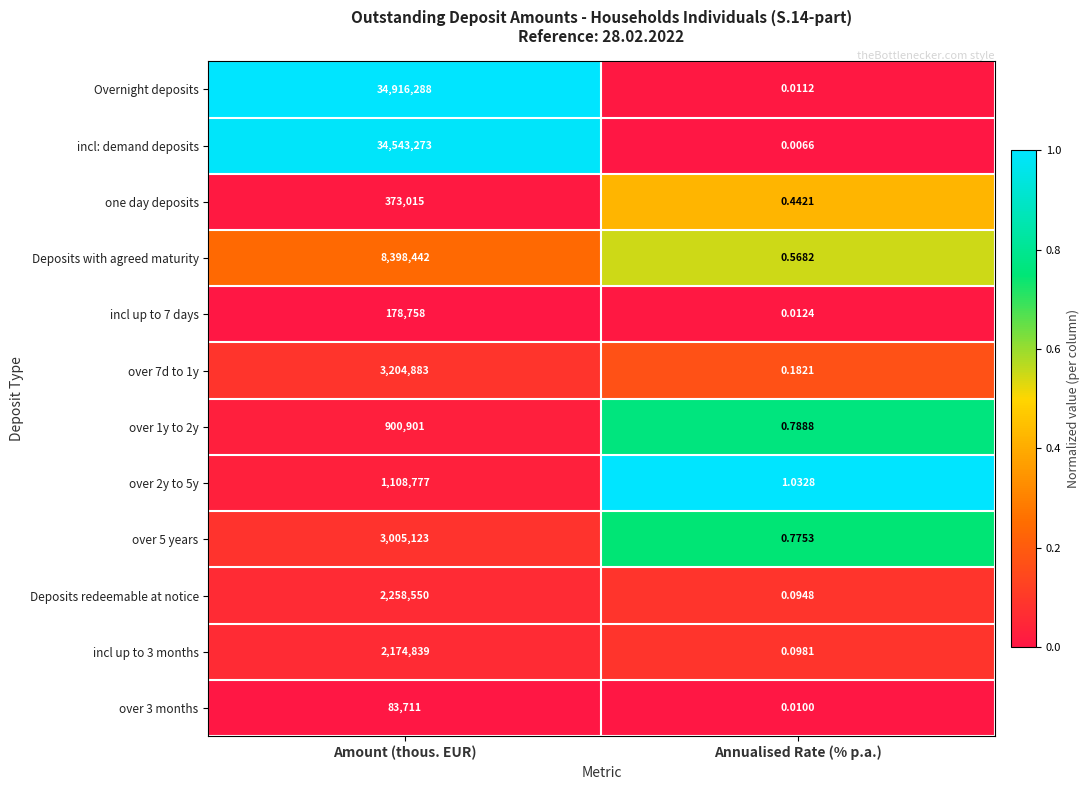

At which label is incl up to 3 months closest to 1087419?

Annualised Rate (% p.a.)